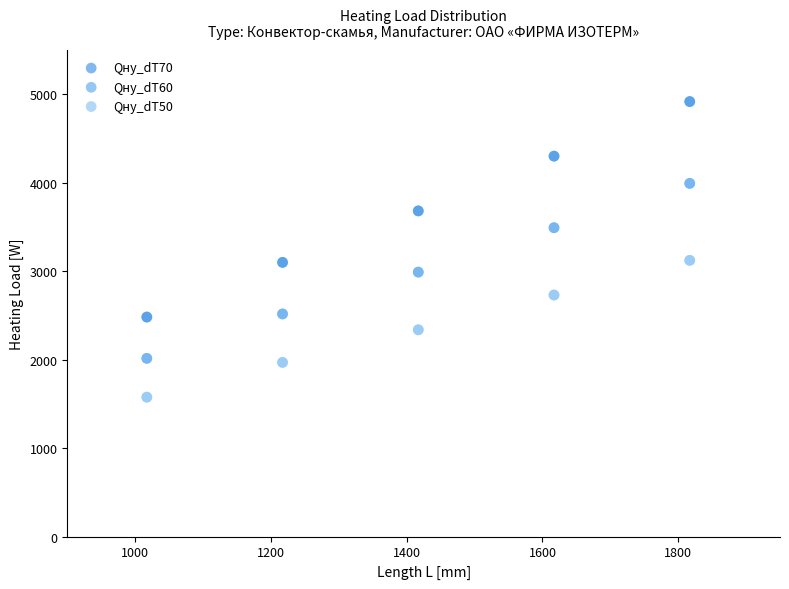

Which series has the widest spread of Y values?

Qну_dT70